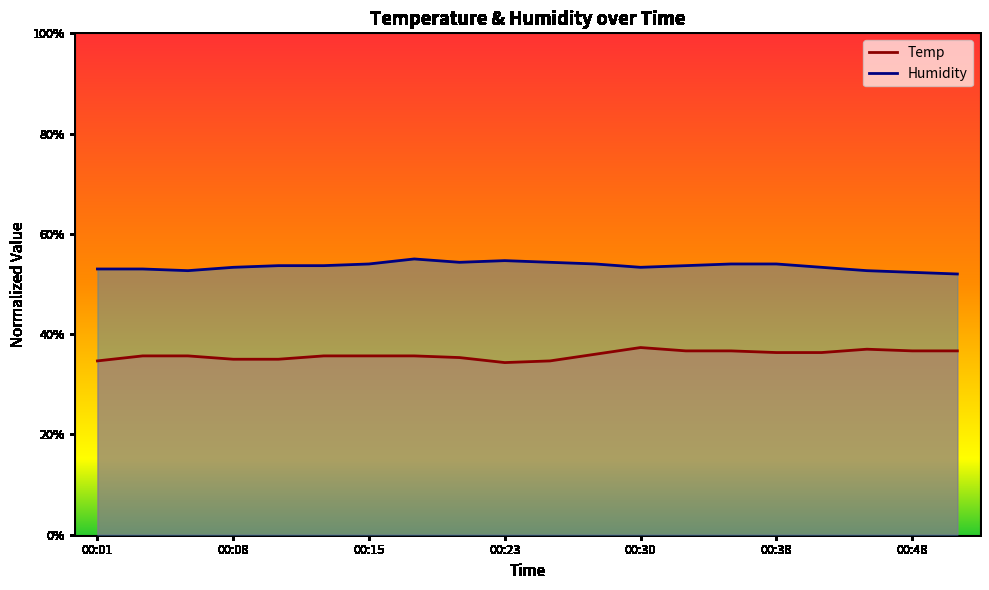

At 00:35, list the series in order from largest to smallest.

Humidity, Temp